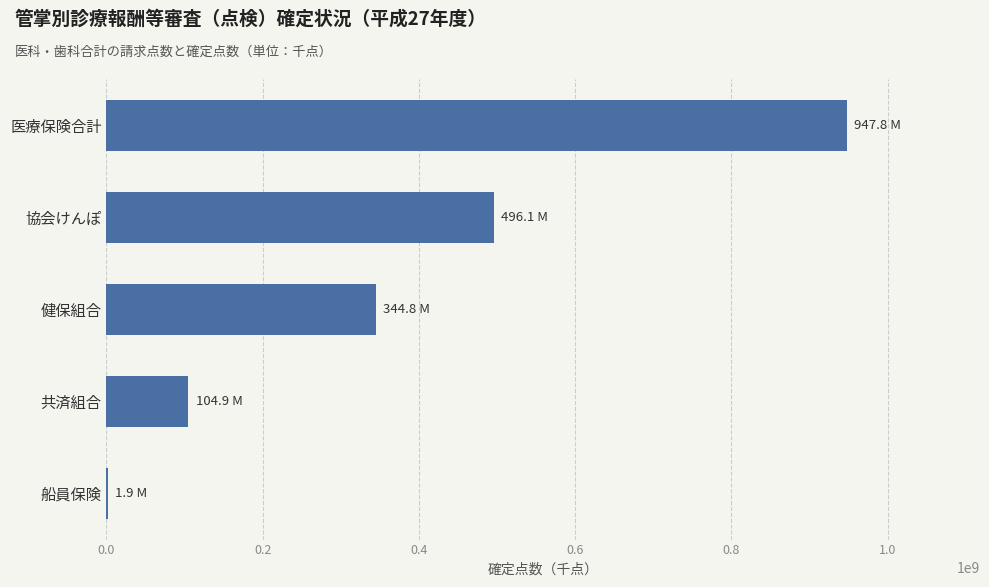

Which has a higher value, 医療保険合計 or 協会けんぽ?

医療保険合計